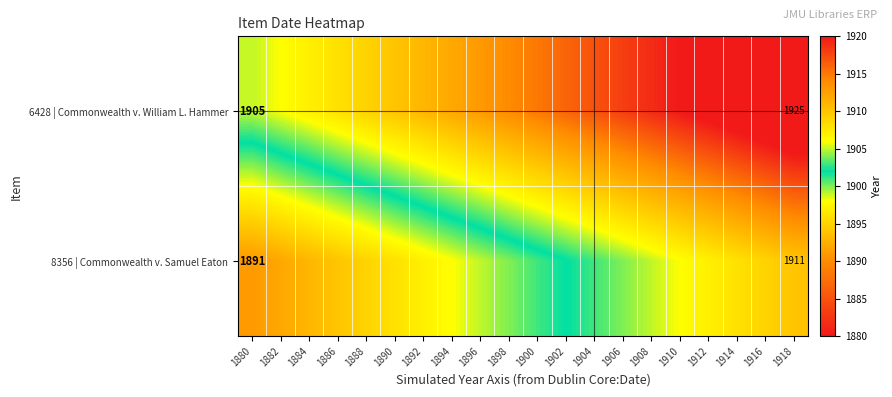

At which category is the sum across all series the highest?

1918